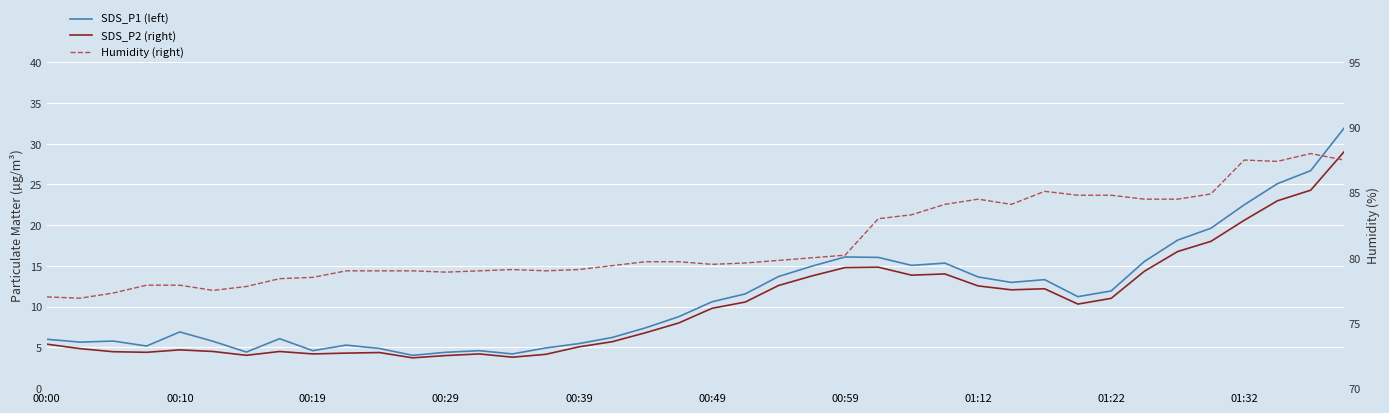

What is the smallest value displayed?

3.7